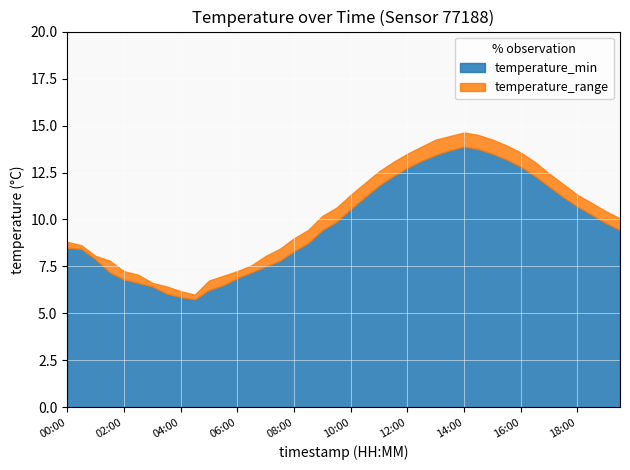

The value of temperature at 01:00 is 7.9. True or false?

True